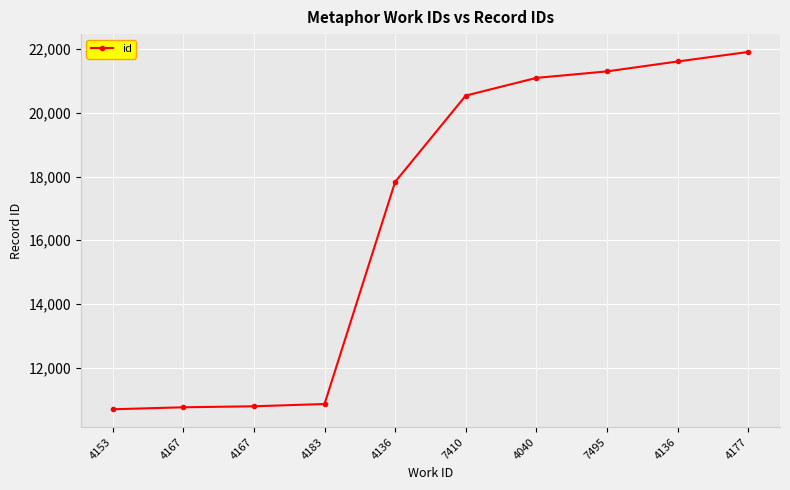

List the labels in order of value, largest first.

4177, 4136, 7495, 4040, 7410, 4136, 4183, 4167, 4167, 4153